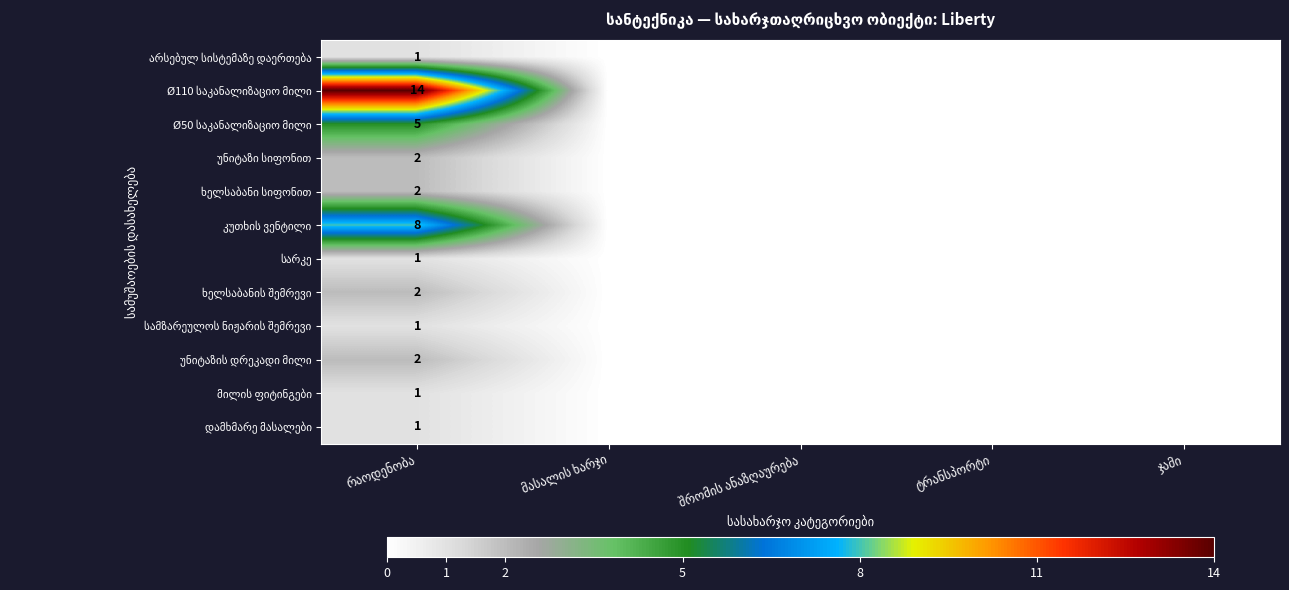

What is the sum of all Ø50 საკანალიზაციო მილი values?

5